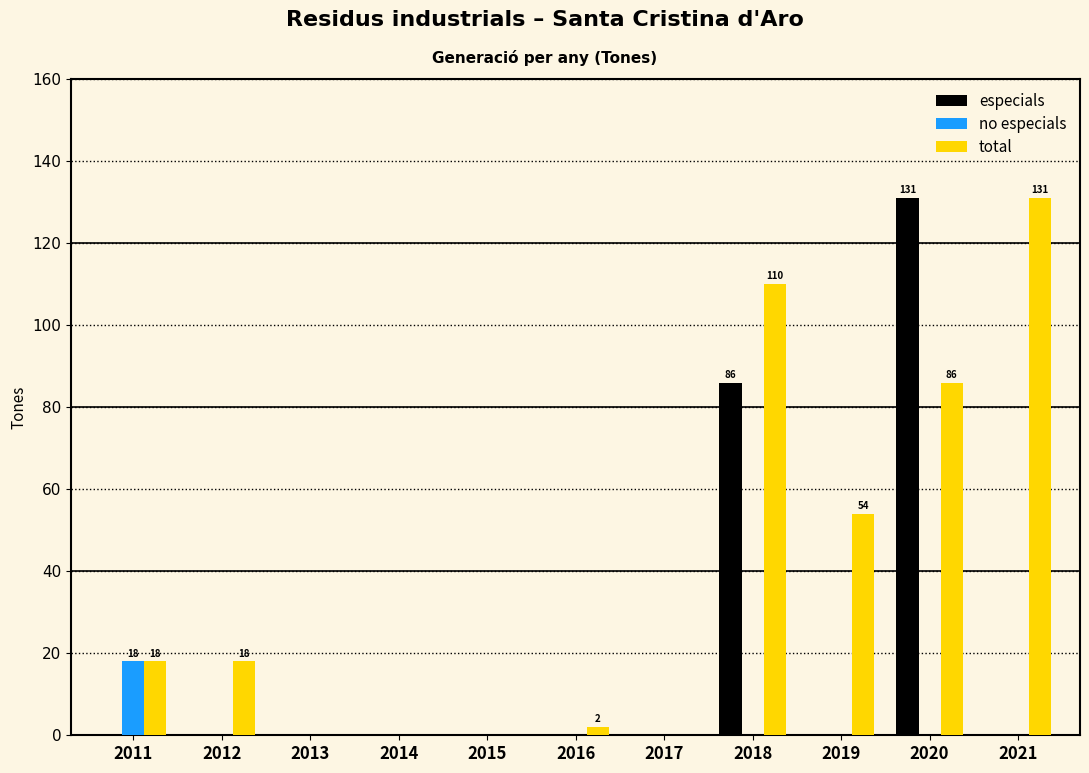

Where is especials nearest to the value 65?

2018